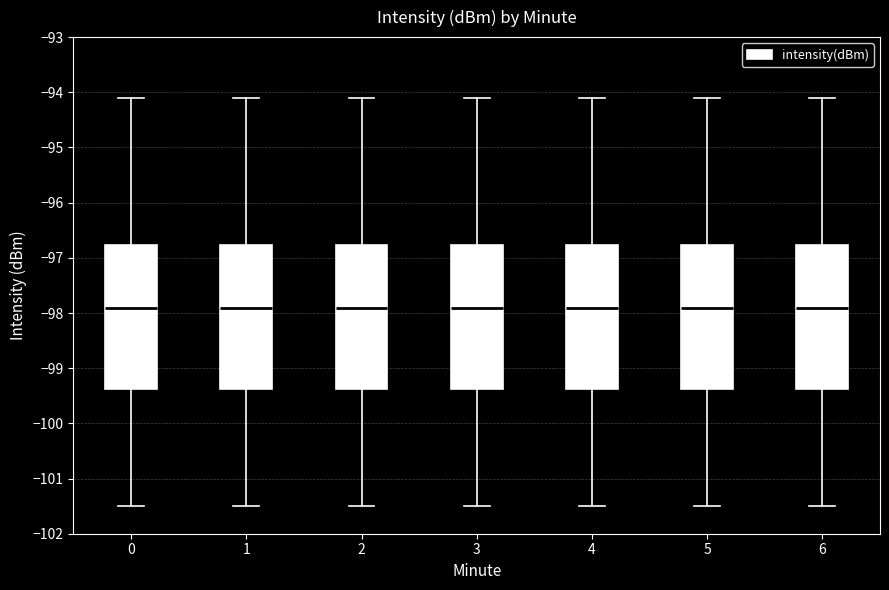

Where is the lower edge of the box at x = 6 on the y-axis? The values are not printed on the chart, so give them approximately, as read against the axis.

-99.4